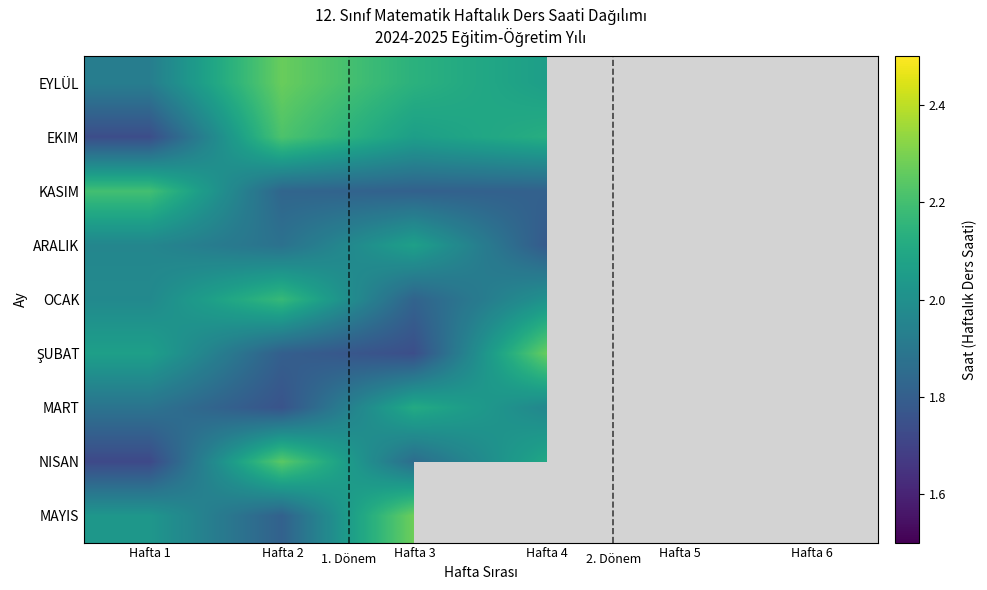

At which category does the chart reach its minimum across all series?

Hafta 1